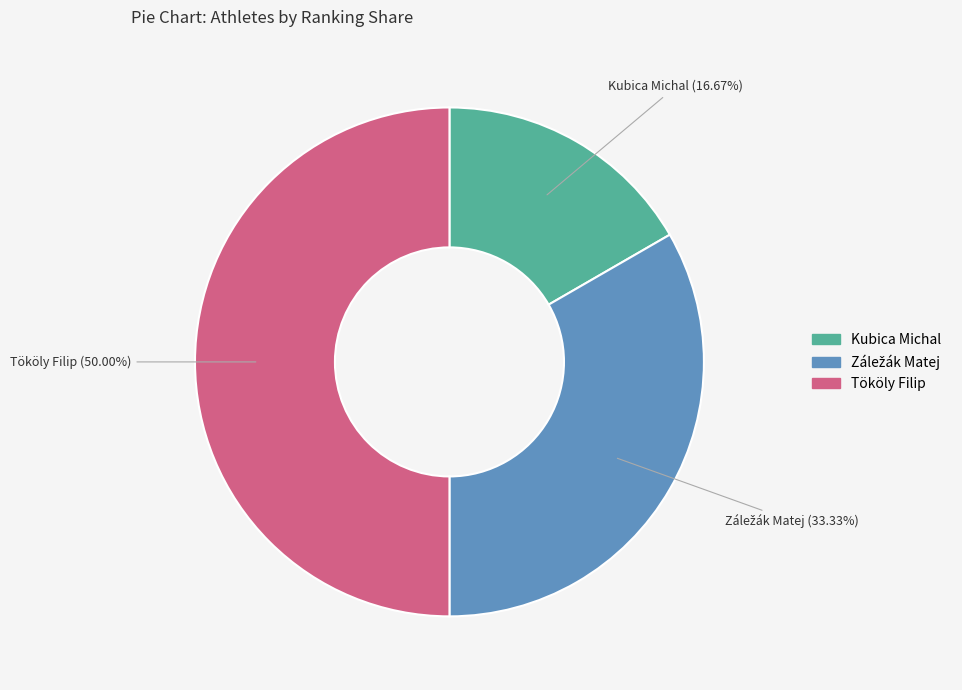

Which slice is the smallest?

Kubica Michal